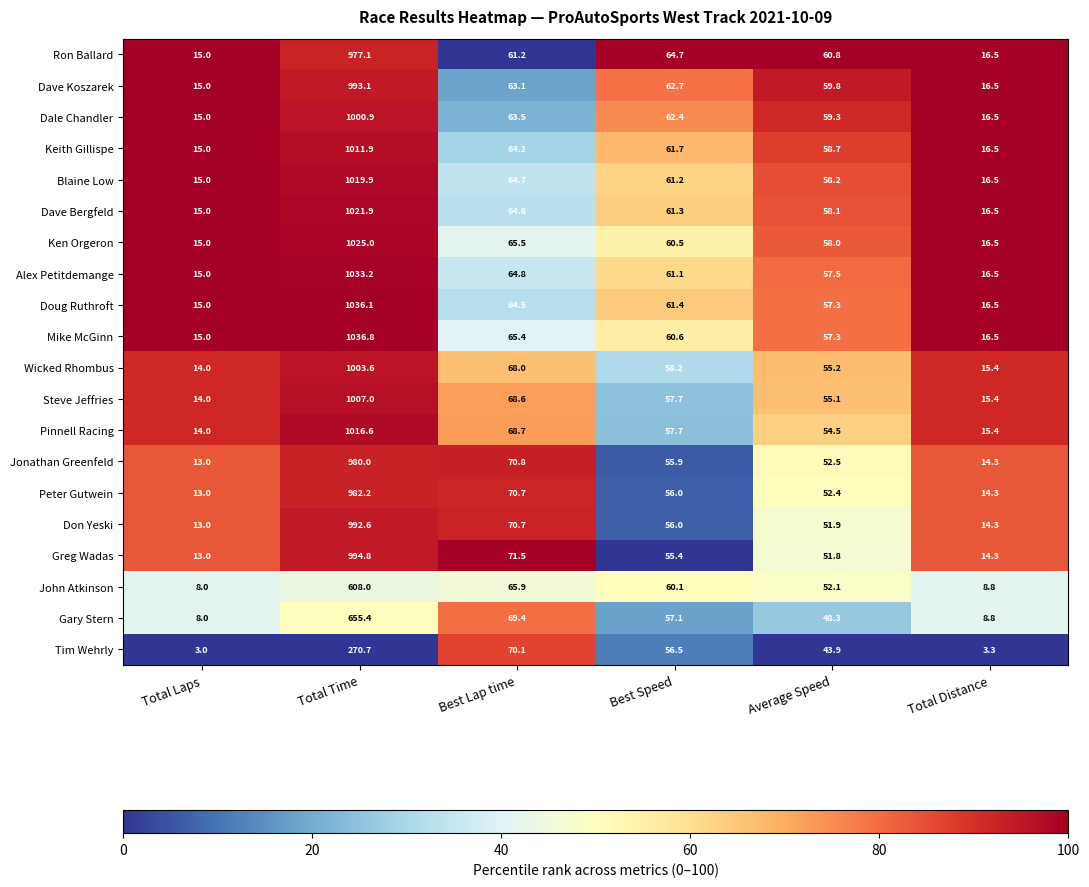

Rank the series by their maximum value, from highest to lowest.

Mike McGinn, Doug Ruthroft, Alex Petitdemange, Ken Orgeron, Dave Bergfeld, Blaine Low, Pinnell Racing, Keith Gillispe, Steve Jeffries, Wicked Rhombus, Dale Chandler, Greg Wadas, Dave Koszarek, Don Yeski, Peter Gutwein, Jonathan Greenfeld, Ron Ballard, Gary Stern, John Atkinson, Tim Wehrly